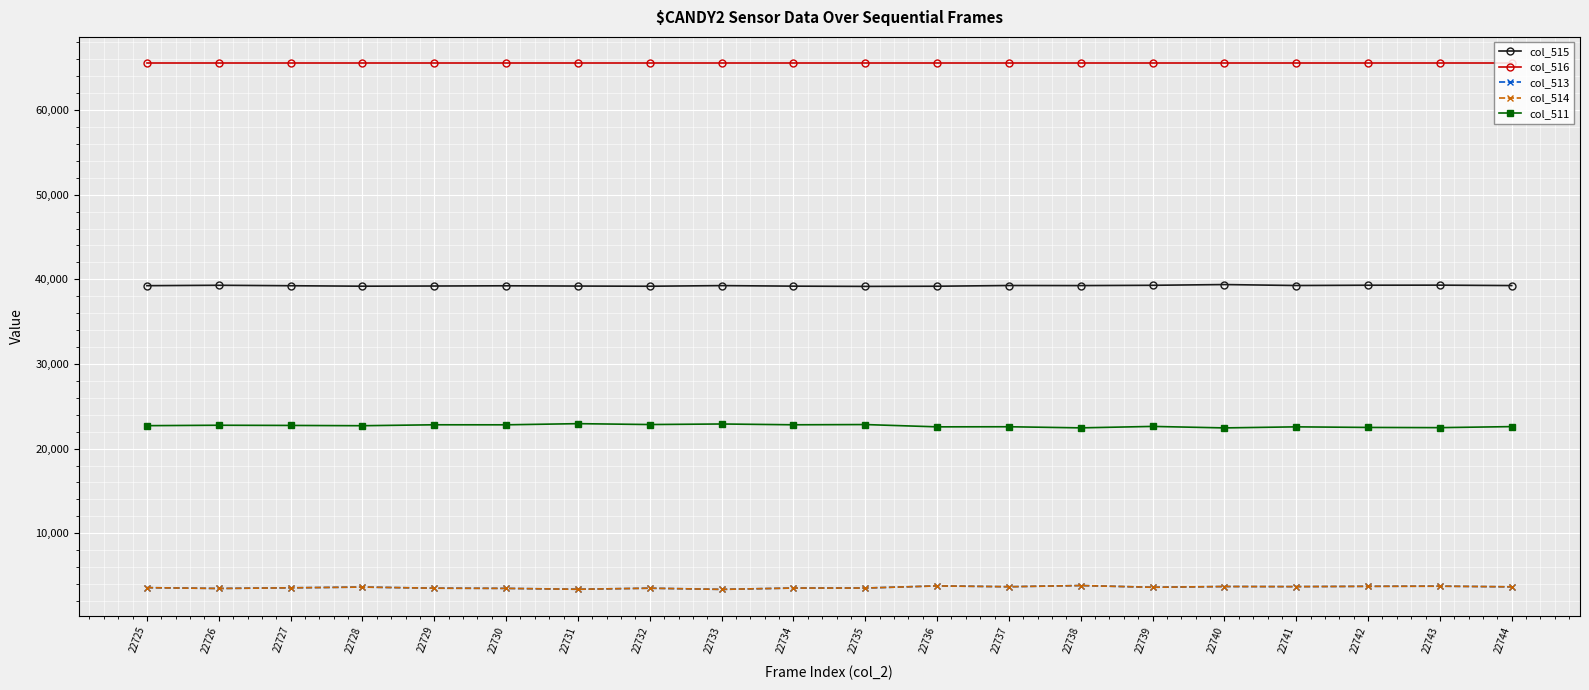

What is the greatest value displayed?

65535